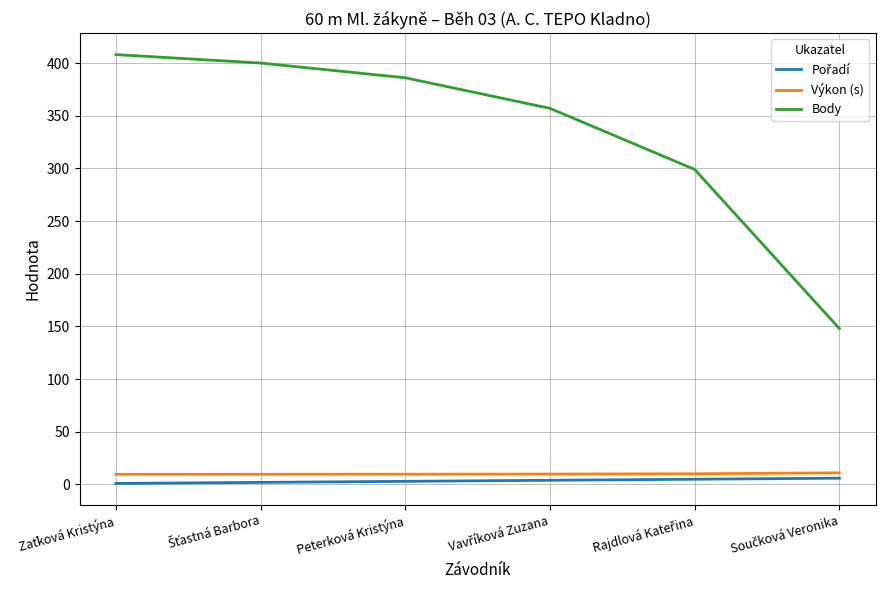

How many lines are shown in the chart?

3